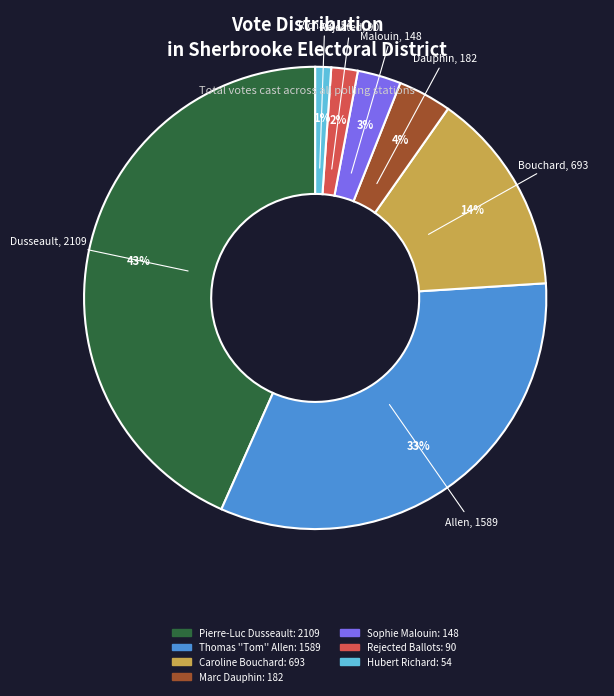

Rank the categories by value from lowest to highest.

Hubert Richard, Rejected Ballots, Sophie Malouin, Marc Dauphin, Caroline Bouchard, Thomas ''Tom'' Allen, Pierre-Luc Dusseault